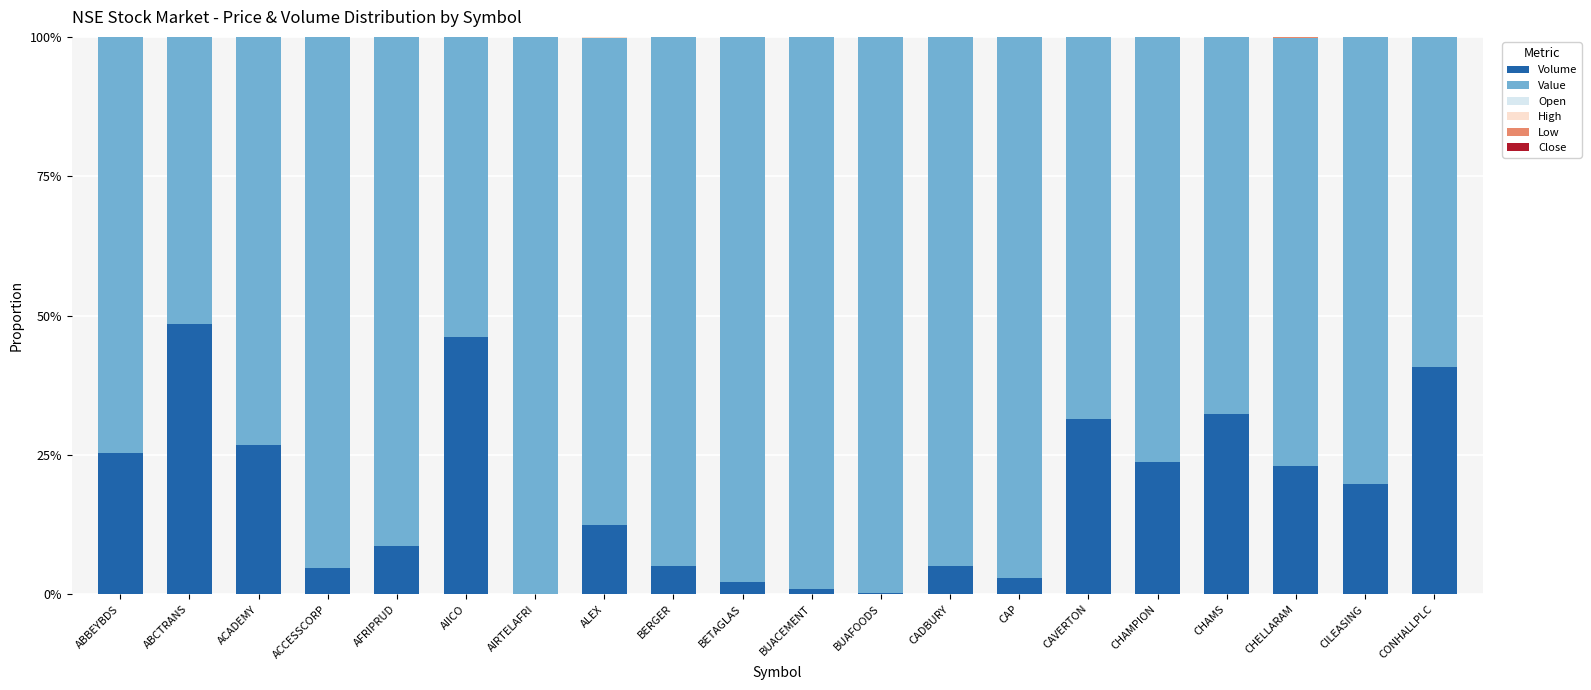

Read the Volume value at CHAMPION.

0.2